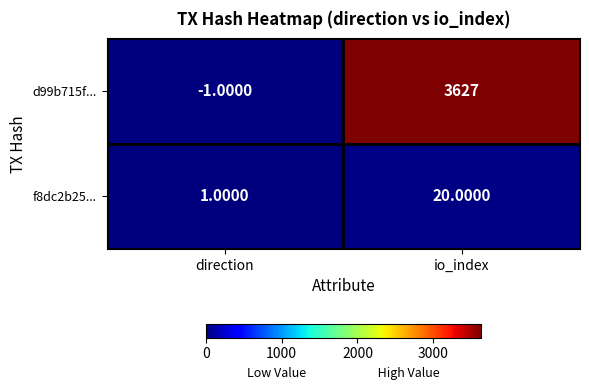

What is the difference between the maximum and minimum values in the f8dc2b25... series?

19